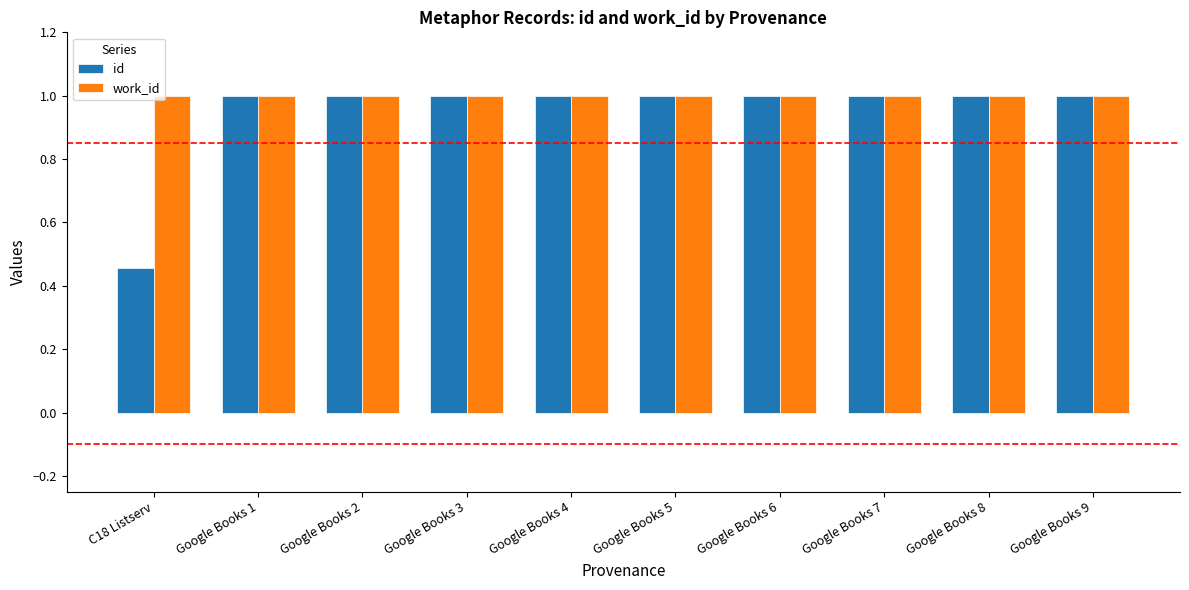

What is the maximum value for id?

1.0